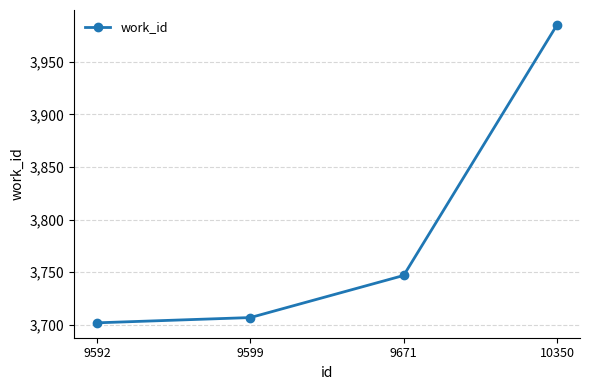

What is the maximum value shown in the chart?

3985